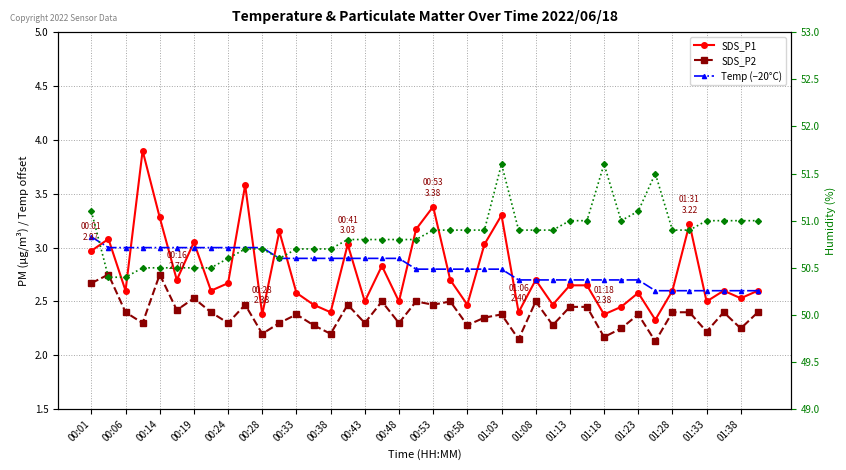

What value does the Temp (−20°C) series have at 00:06?

3.0